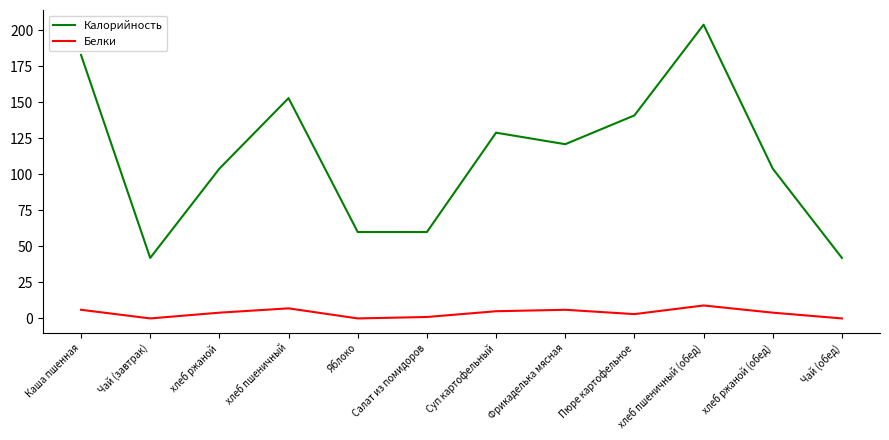

What value does the Белки series have at Пюре картофельное?

3